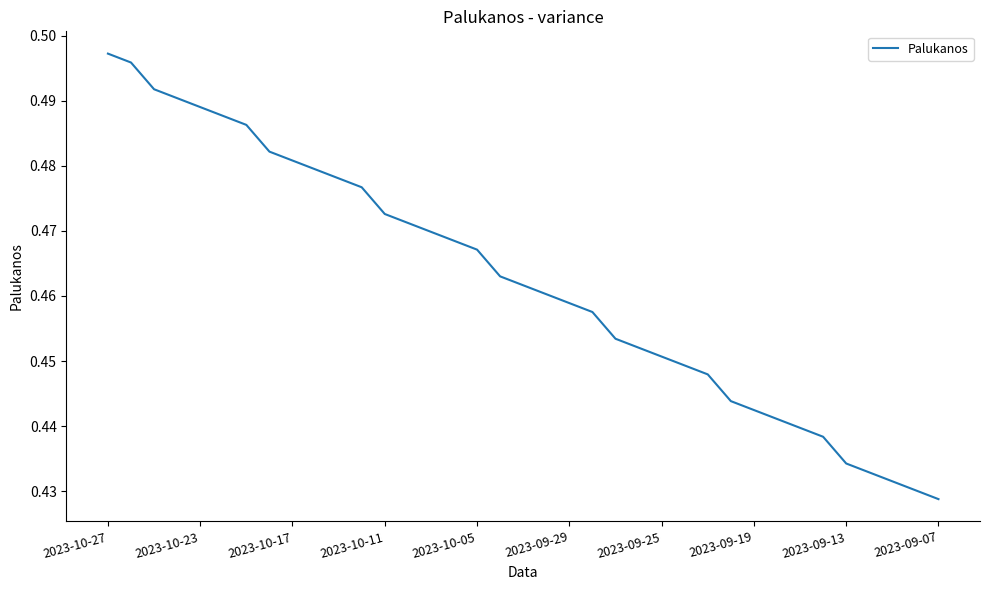

Reading left to right, extract all data points from this chart.

0.5	0.5	0.5	0.5	0.5	0.5	0.5	0.5	0.5	0.5	0.5	0.5	0.5	0.5	0.5	0.5	0.5	0.5	0.5	0.5	0.5	0.5	0.5	0.5	0.5	0.4	0.4	0.4	0.4	0.4	0.4	0.4	0.4	0.4	0.4	0.4	0.4